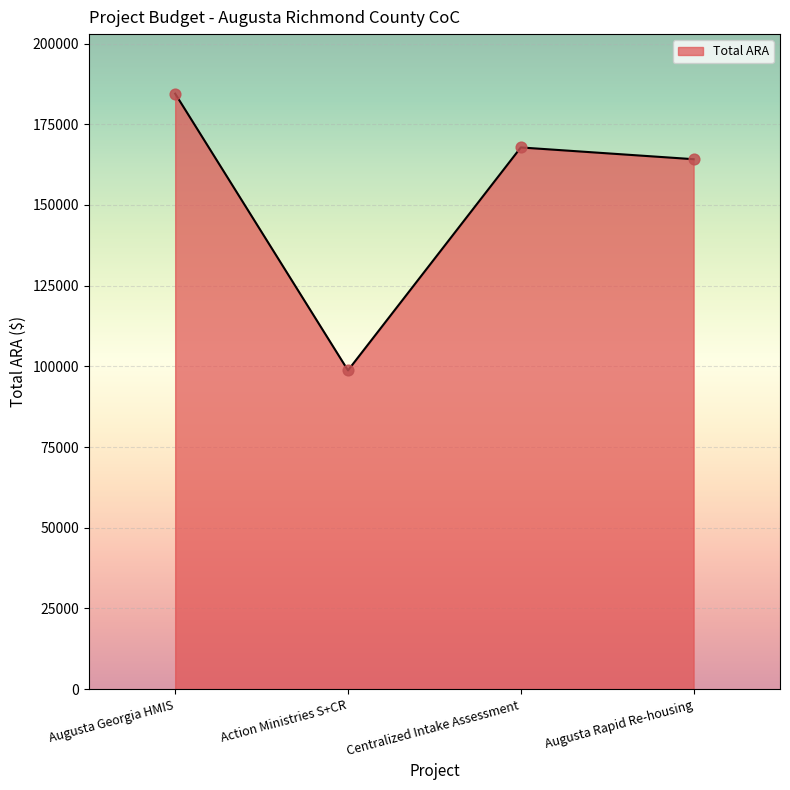

What is the change in value from Augusta Georgia HMIS to Augusta Rapid Re-housing?

-20299